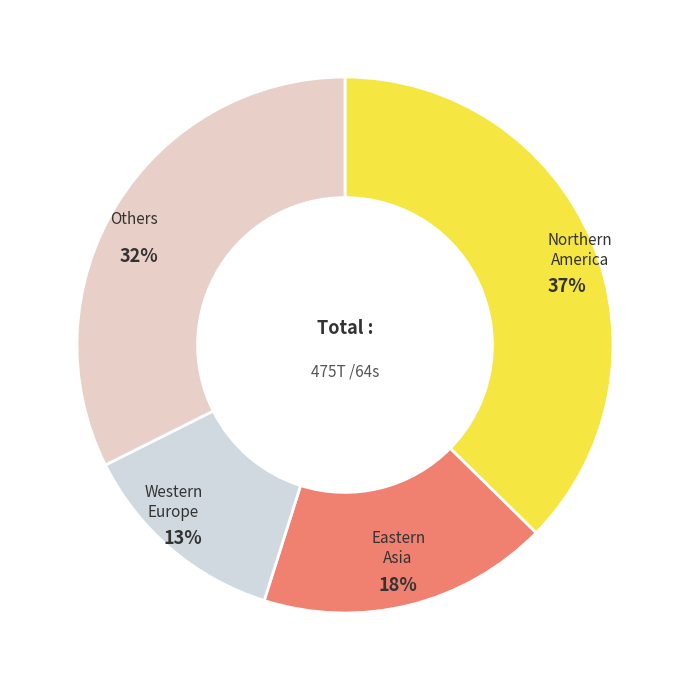

Between Western Europe and Eastern Asia, which is larger?

Eastern Asia